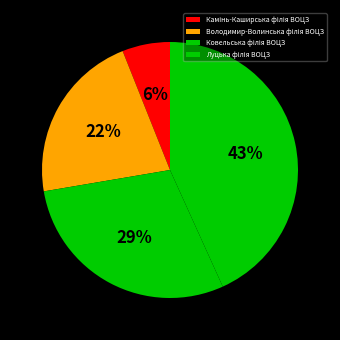

What percentage is NOT represented by Луцька філія ВОЦЗ?

56.8%